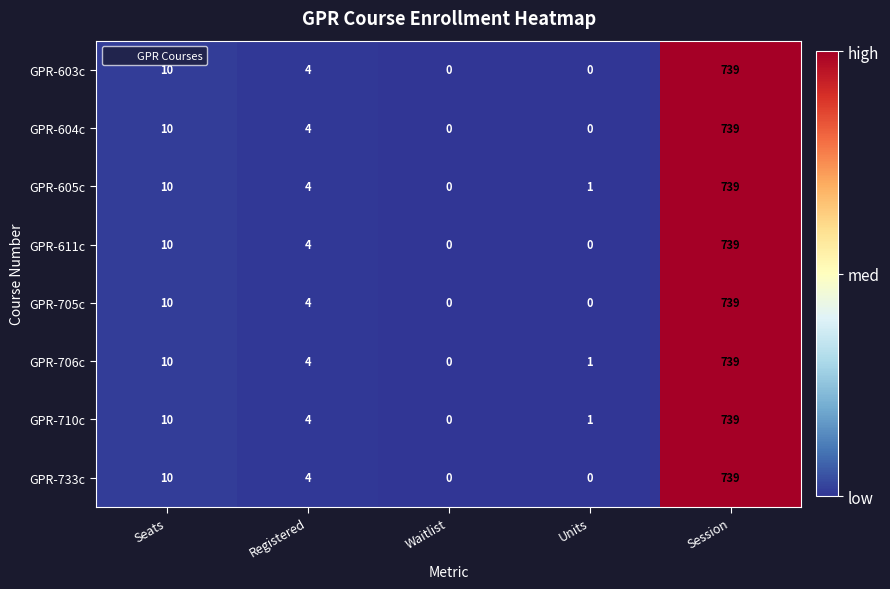

At which label does GPR-604c first exceed 4?

Seats